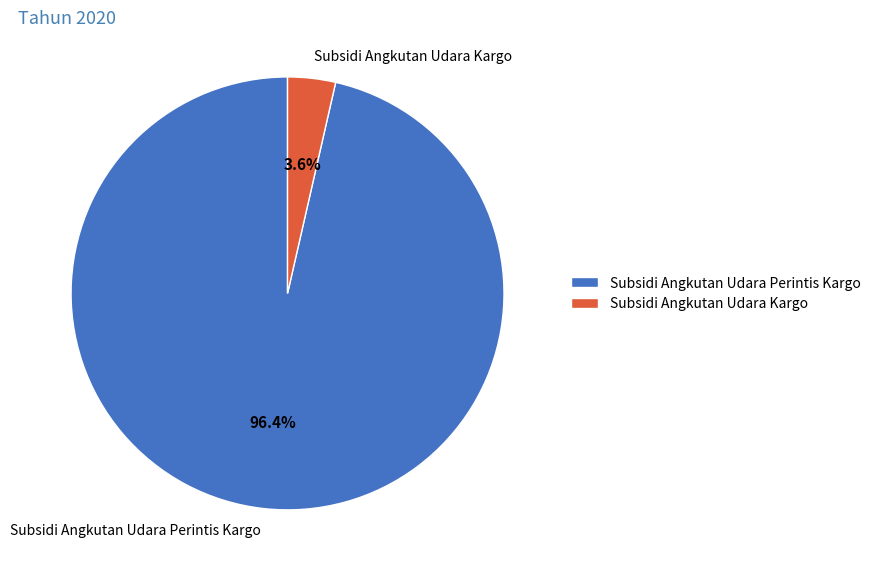

Which category has the smallest portion of the pie?

Subsidi Angkutan Udara Kargo